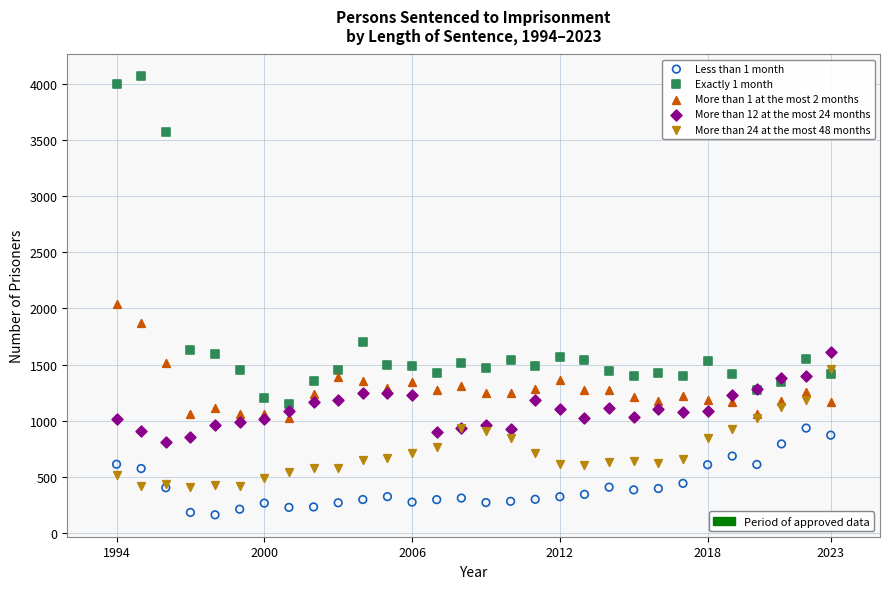

Across all series, what Y value is closest to 2113?

2038